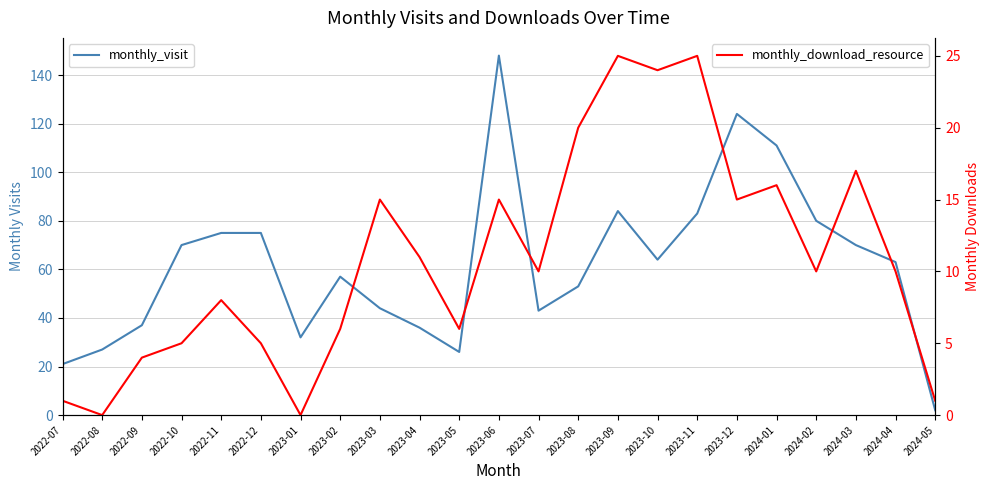

What value does the monthly_download_resource series have at 2023-12, to the nearest 5?

15